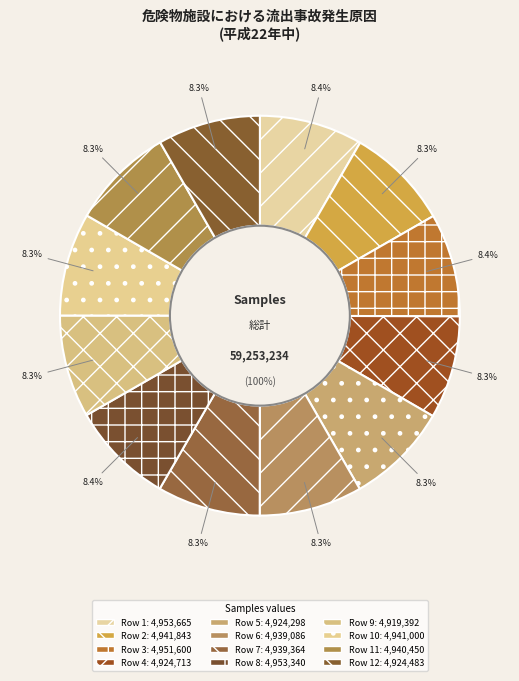

To the nearest percent, what is the average slice percentage?

8%